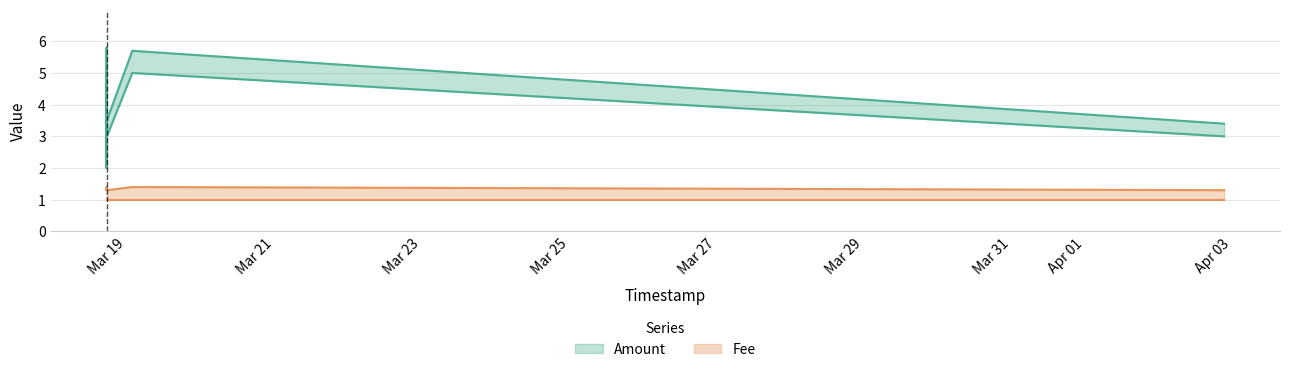

Rank the series at 2017-03-19 01:42:28 from lowest to highest value.

Fee, Fee_upper, Amount, Amount_upper